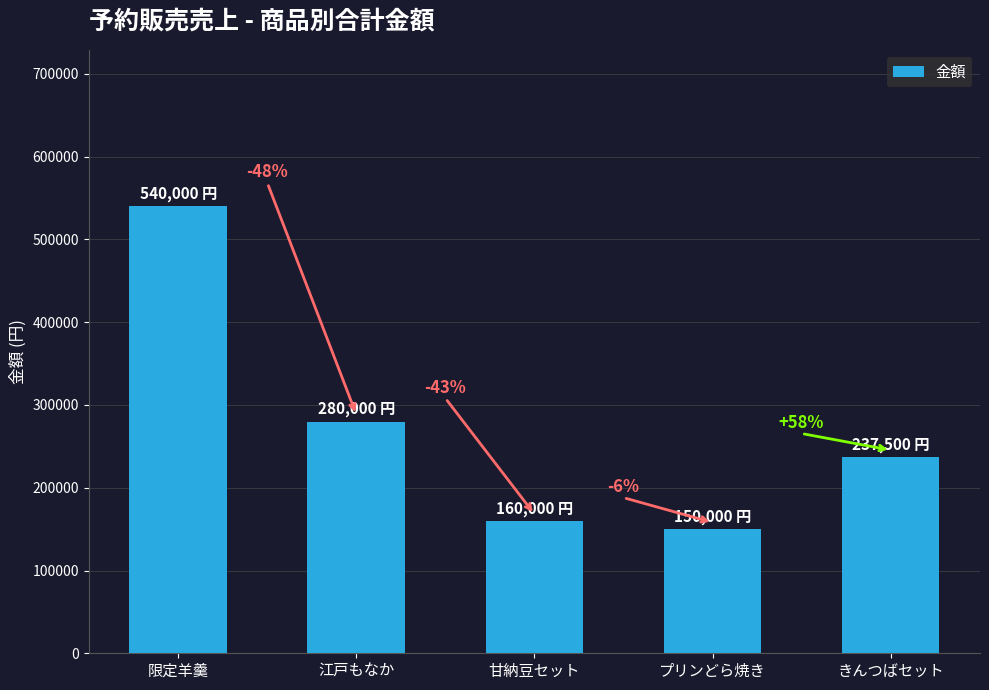

Are the bars horizontal?

No